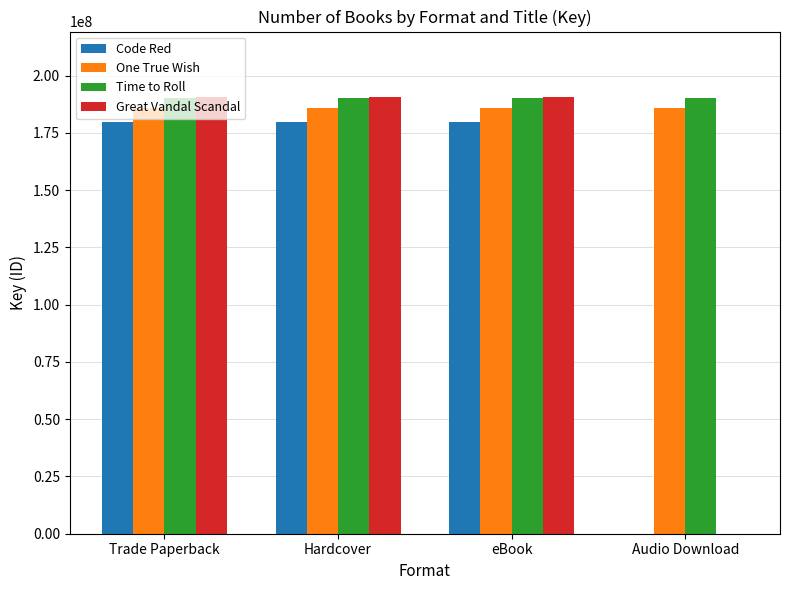

Which series has the widest spread of values?

Great Vandal Scandal